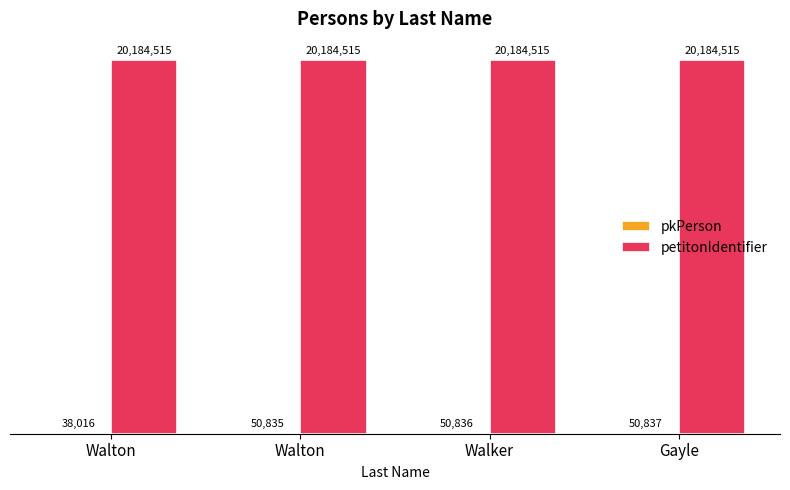

Reading right to left, transcribe all the data shown in this chart.

pkPerson: 50837	50836	50835	38016
petitonIdentifier: 20184515	20184515	20184515	20184515